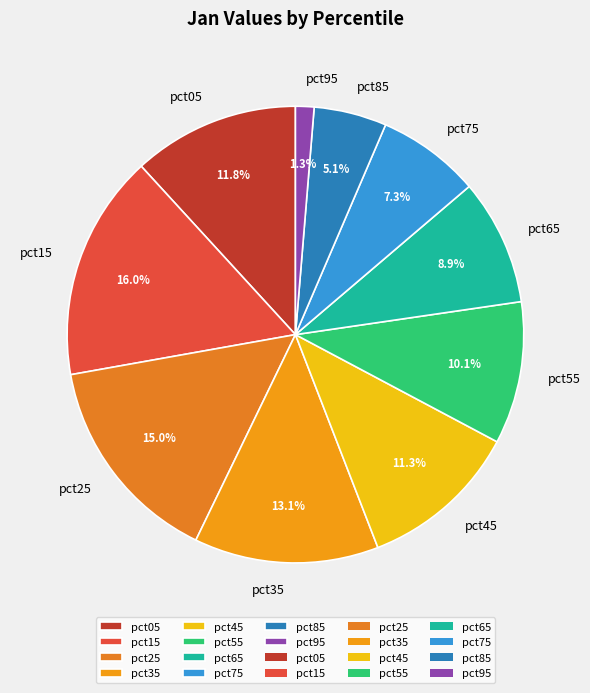

How many segments does this pie chart have?

10